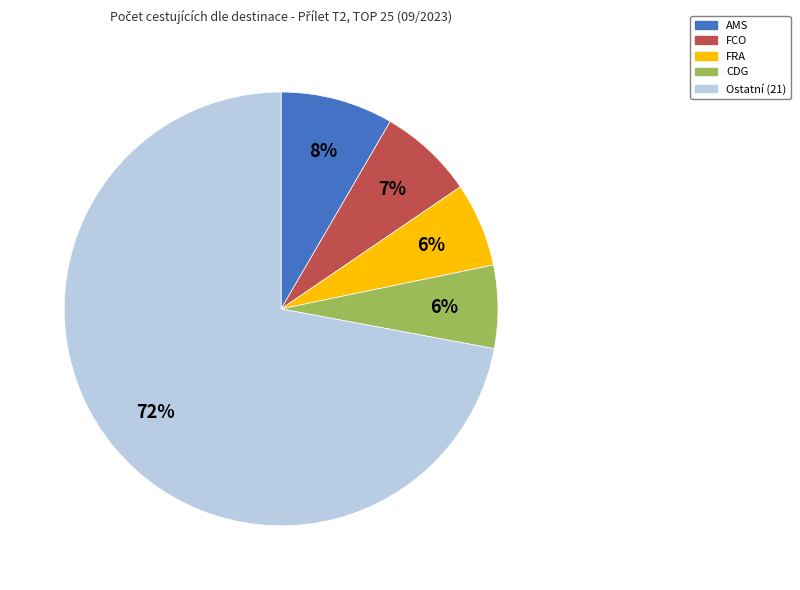

Is it true that CDG is 6% of the pie?

True